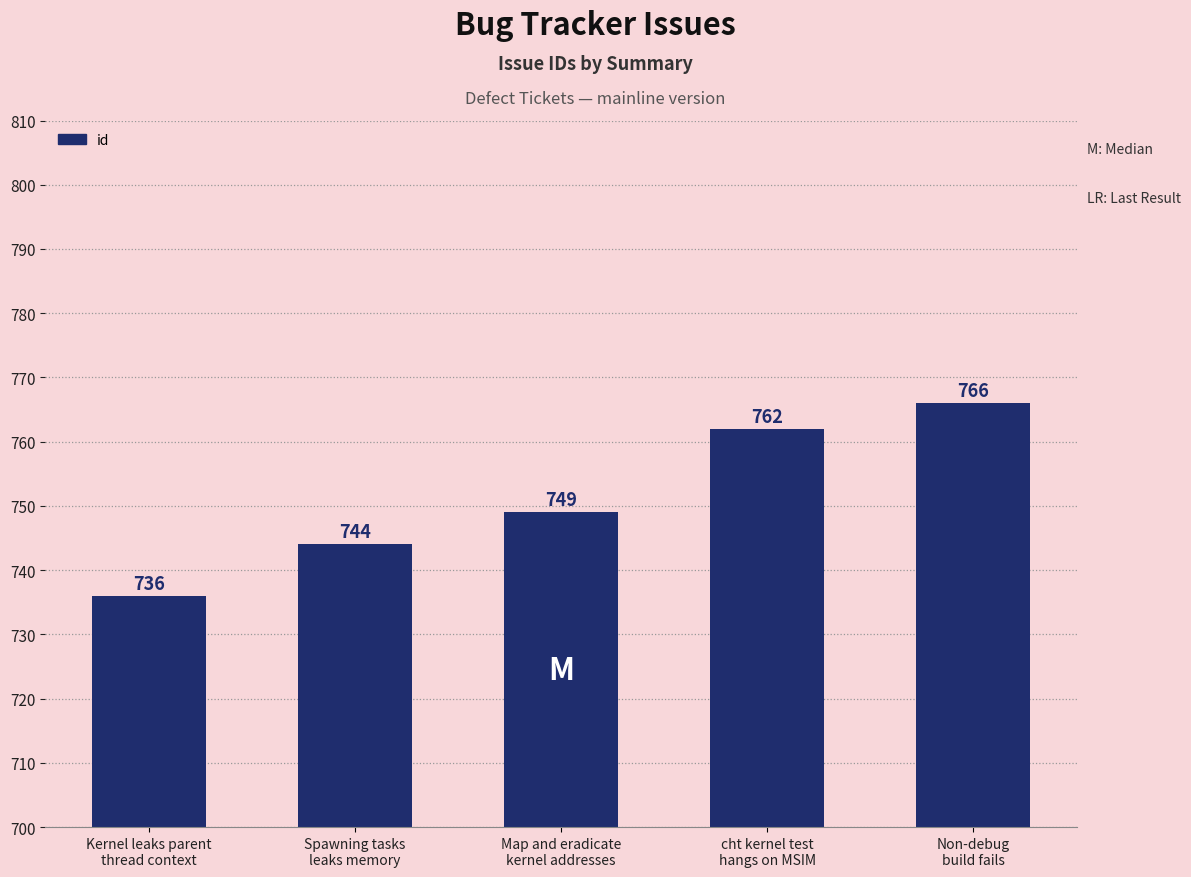

List the labels in order of value, smallest first.

Kernel leaks parent
thread context, Spawning tasks
leaks memory, Map and eradicate
kernel addresses, cht kernel test
hangs on MSIM, Non-debug
build fails